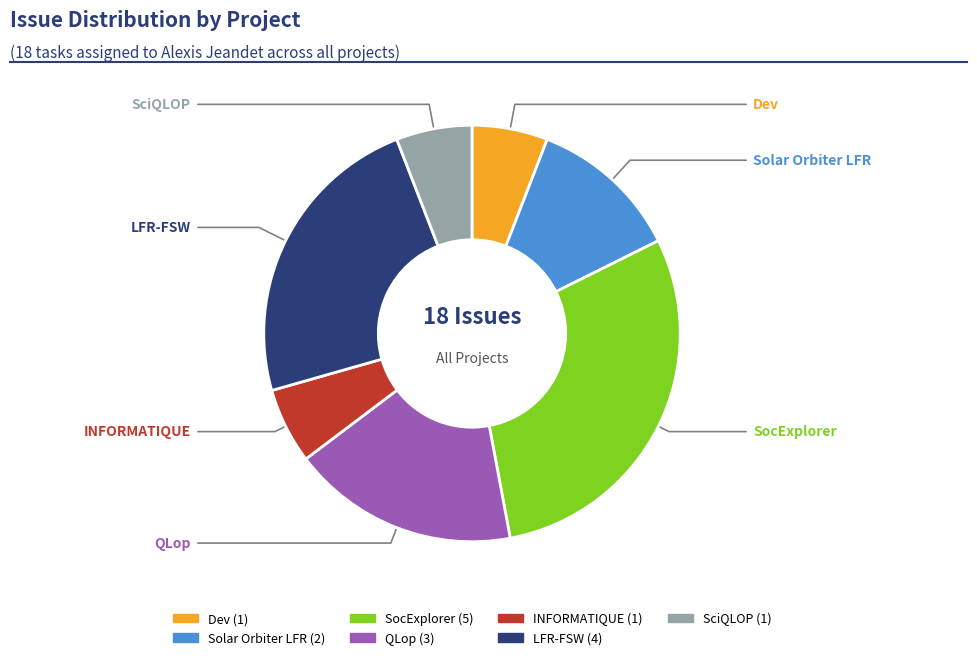

True or false: LFR-FSW accounts for 14% of the total.

False